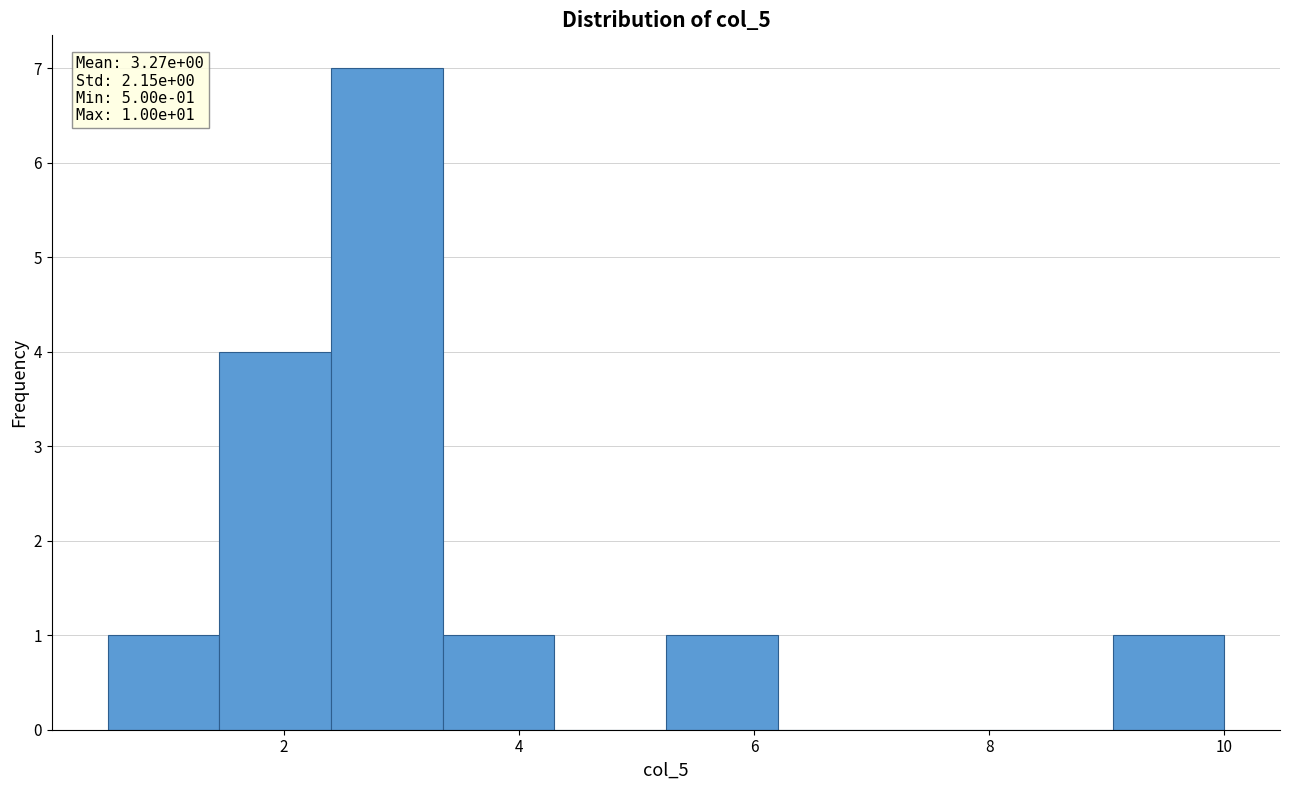

Which range on the x-axis has the tallest bar?

2.40 to 3.35